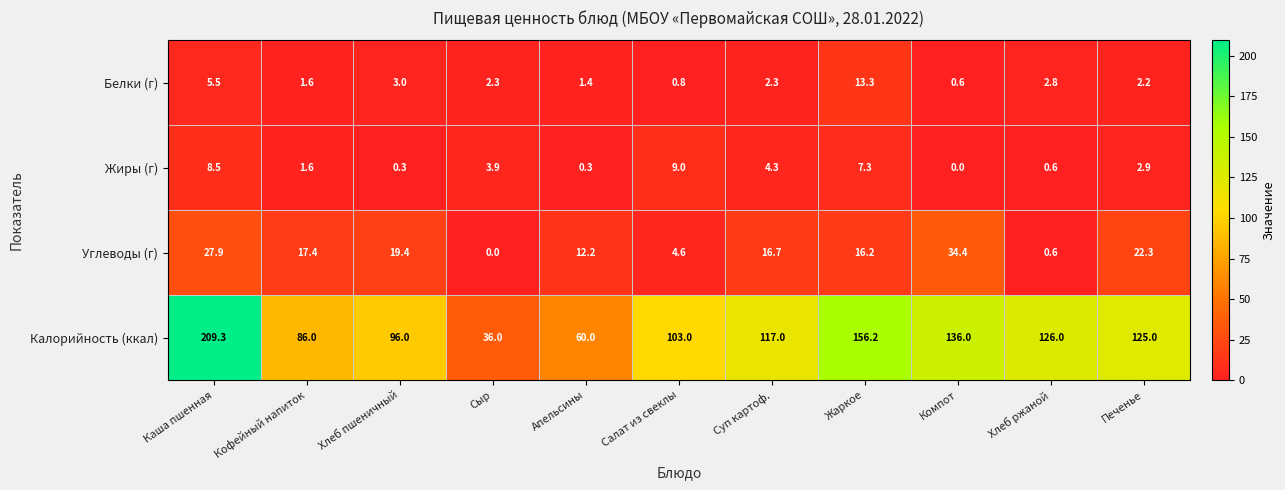

How many series are shown in this chart?

4